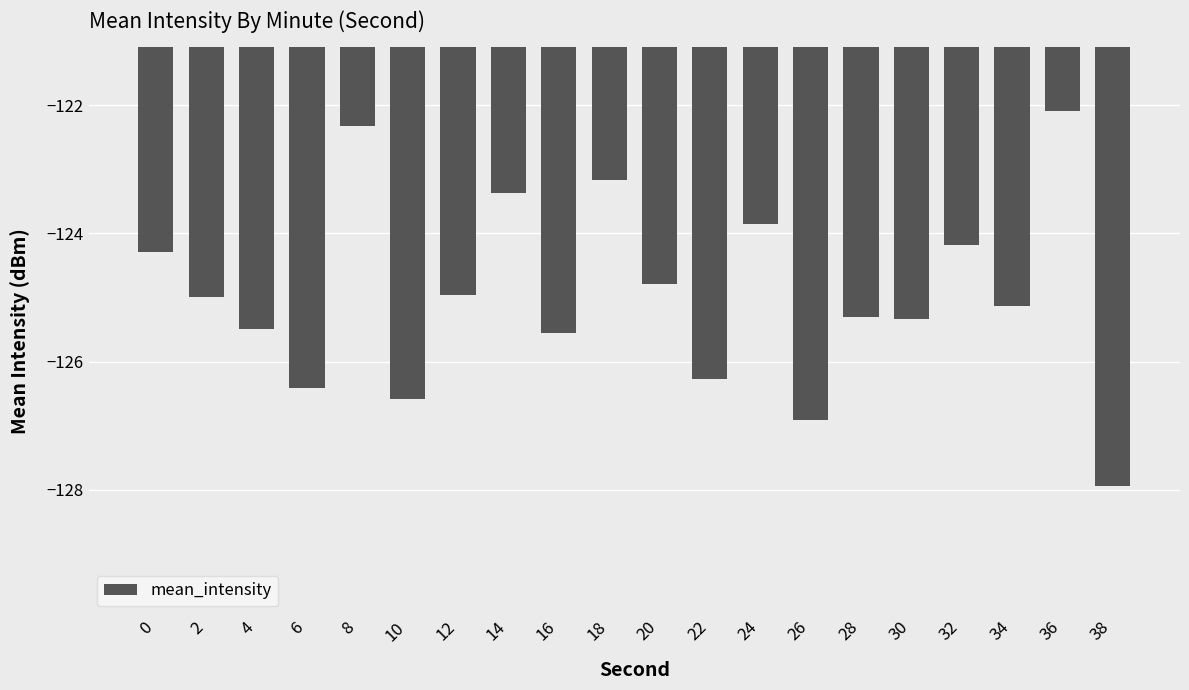

What is the difference between the second highest and minimum values?

5.6